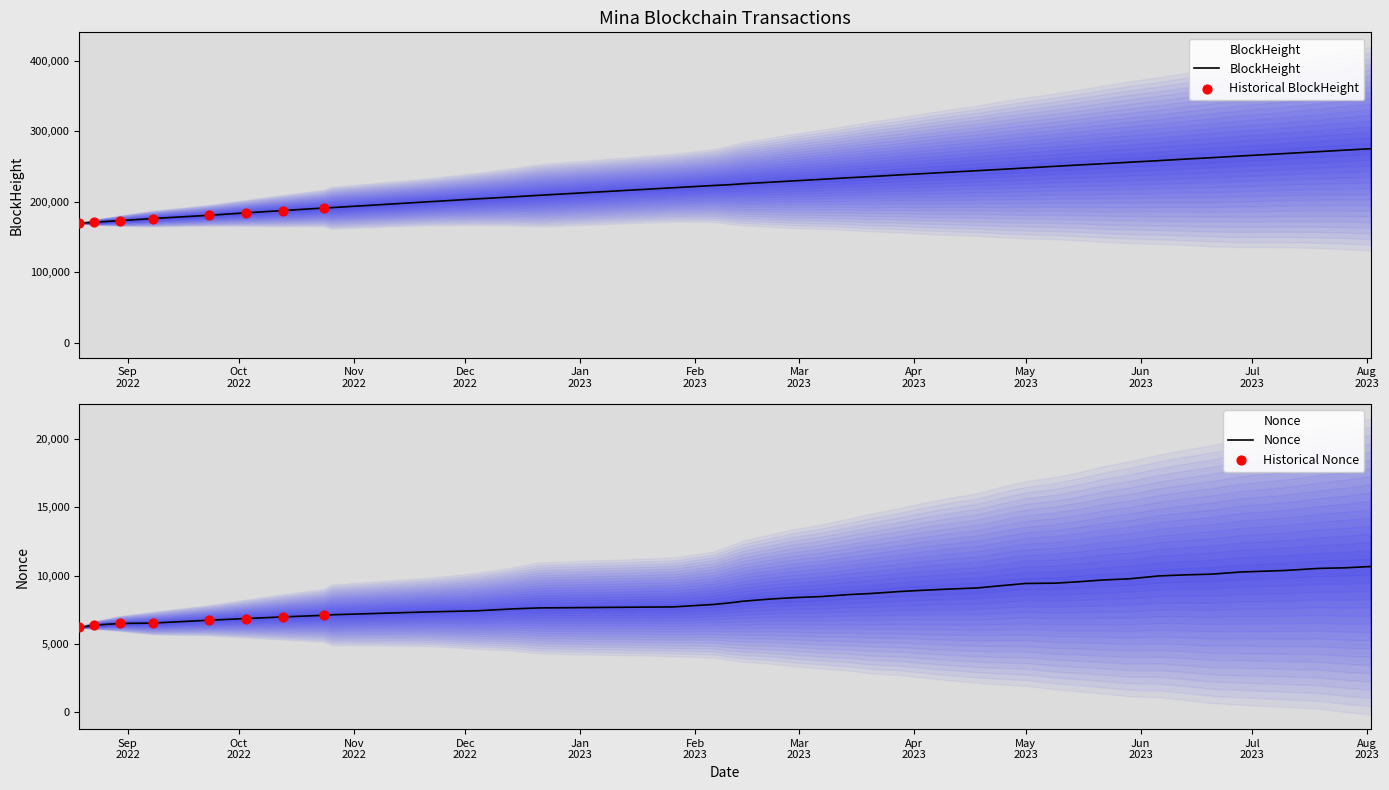

What are all the series names shown in the legend?

BlockHeight, Nonce